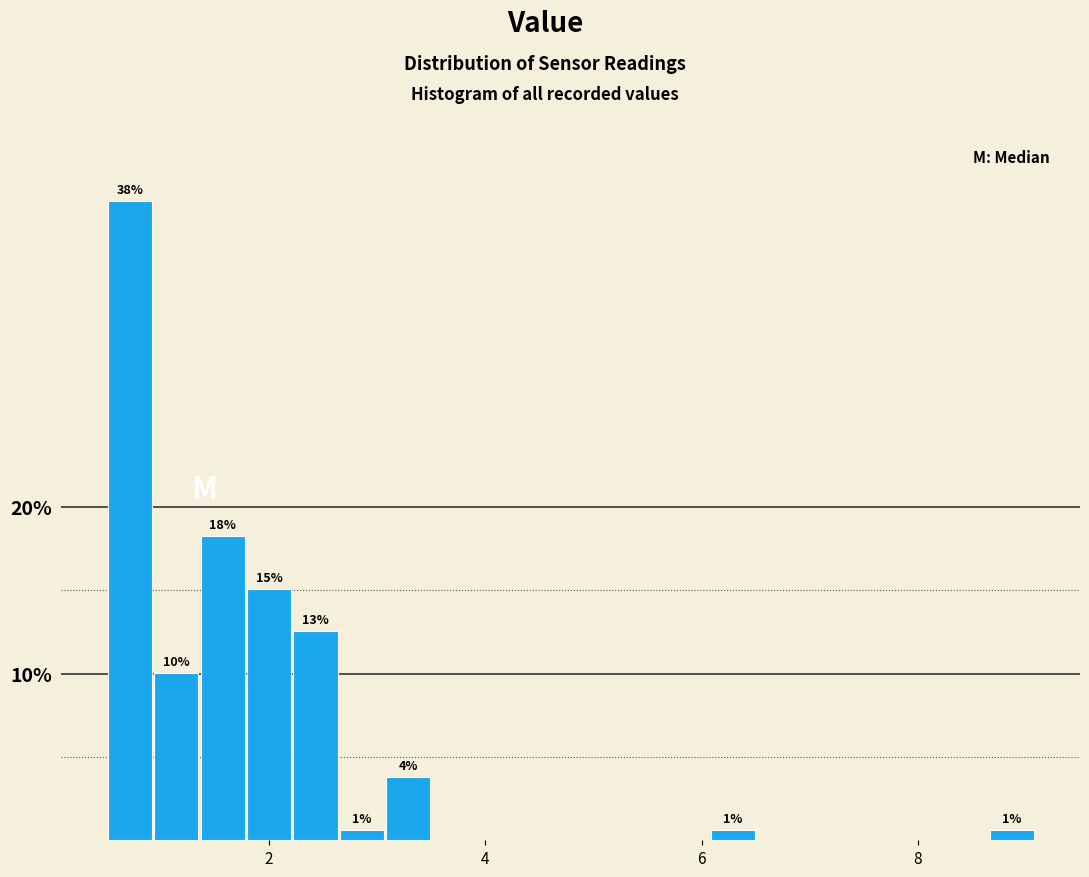

Read against the x-axis, roughly where is the centre of the tallest bar?

0.8